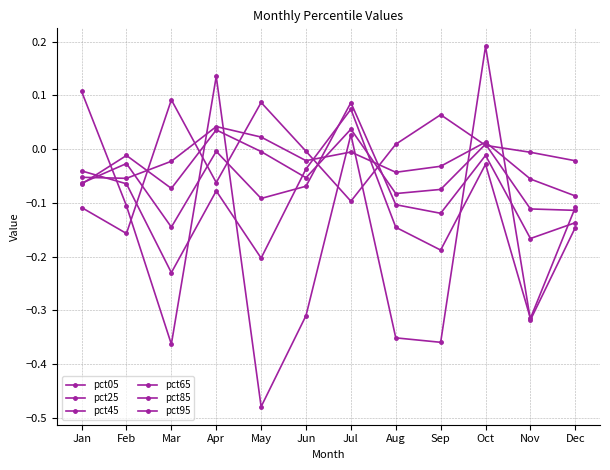

How many data points in pct85 are above 0?

1